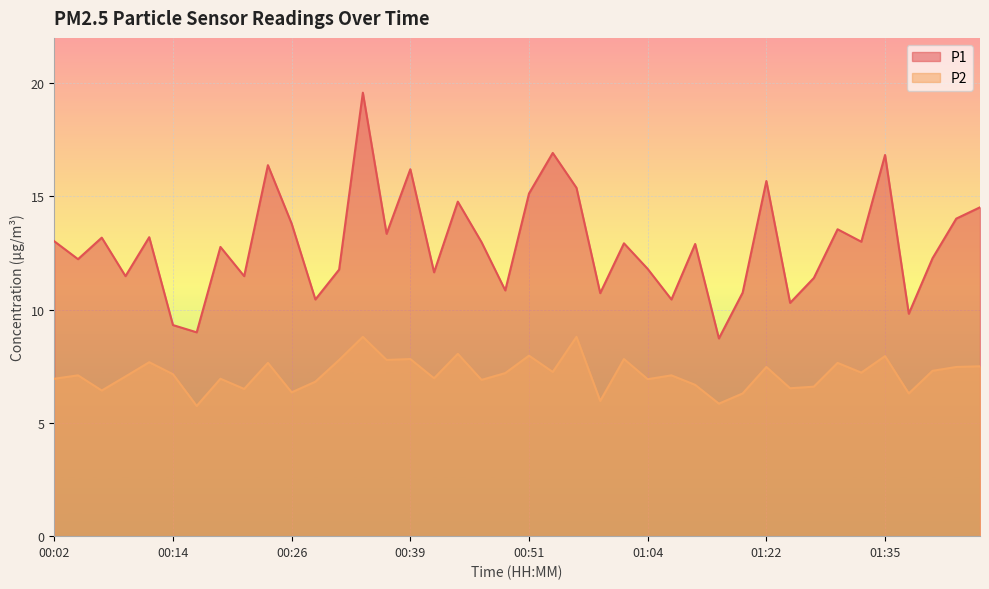

Is it true that P1 equals 12.9 at 01:01?

True